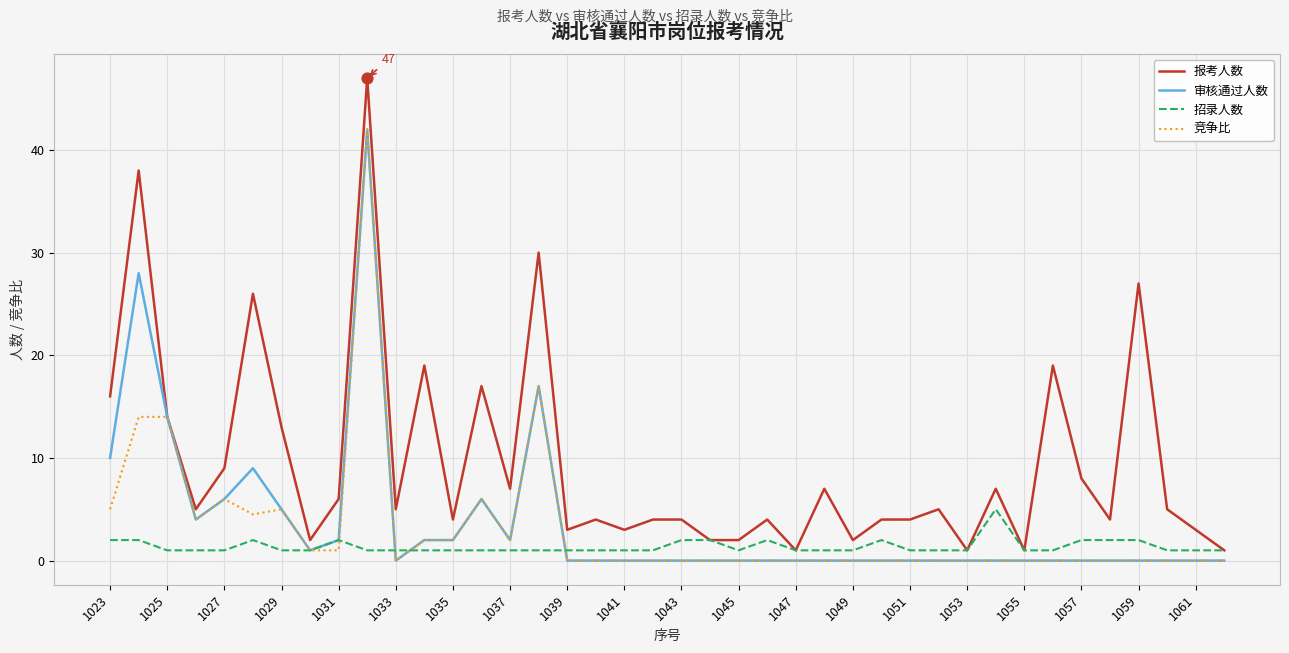

Which series has the widest spread of values?

报考人数